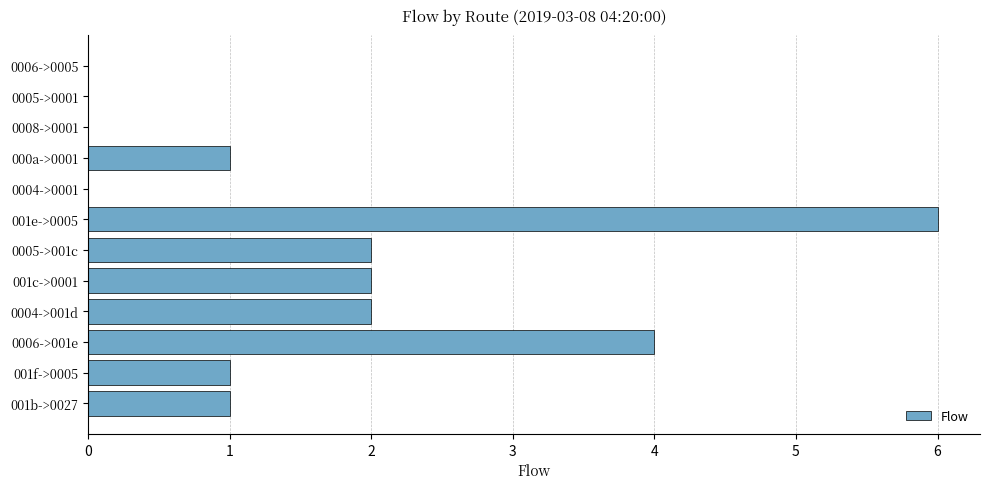

How many values are between 0 and 2?

10